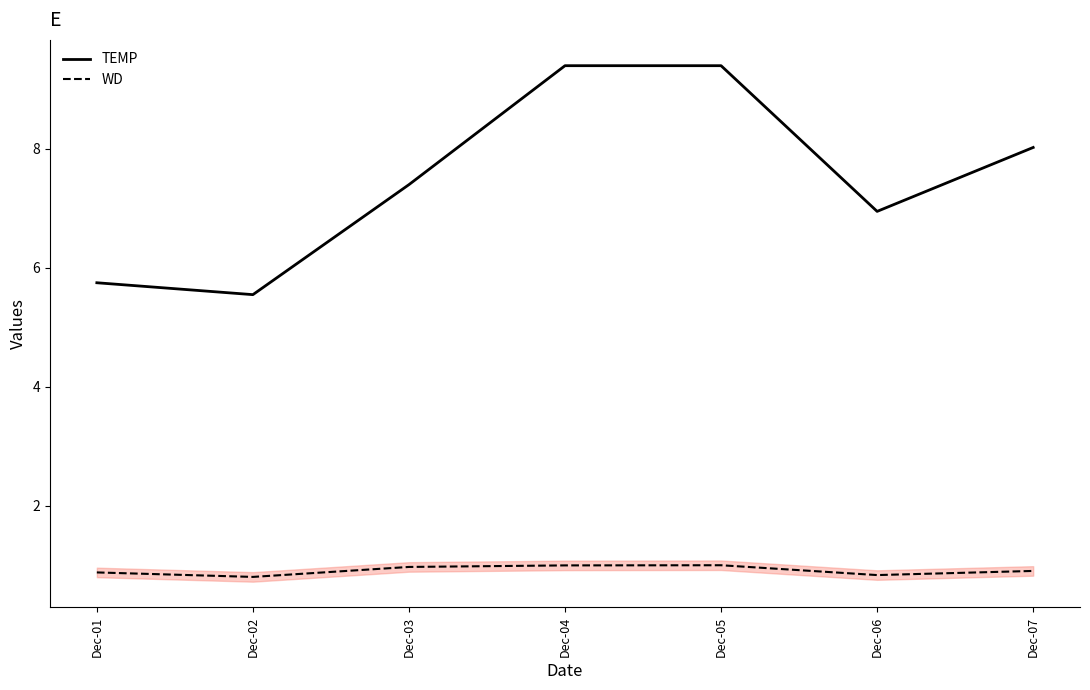

What is the approximate value of TEMP at Dec-04?

9.4